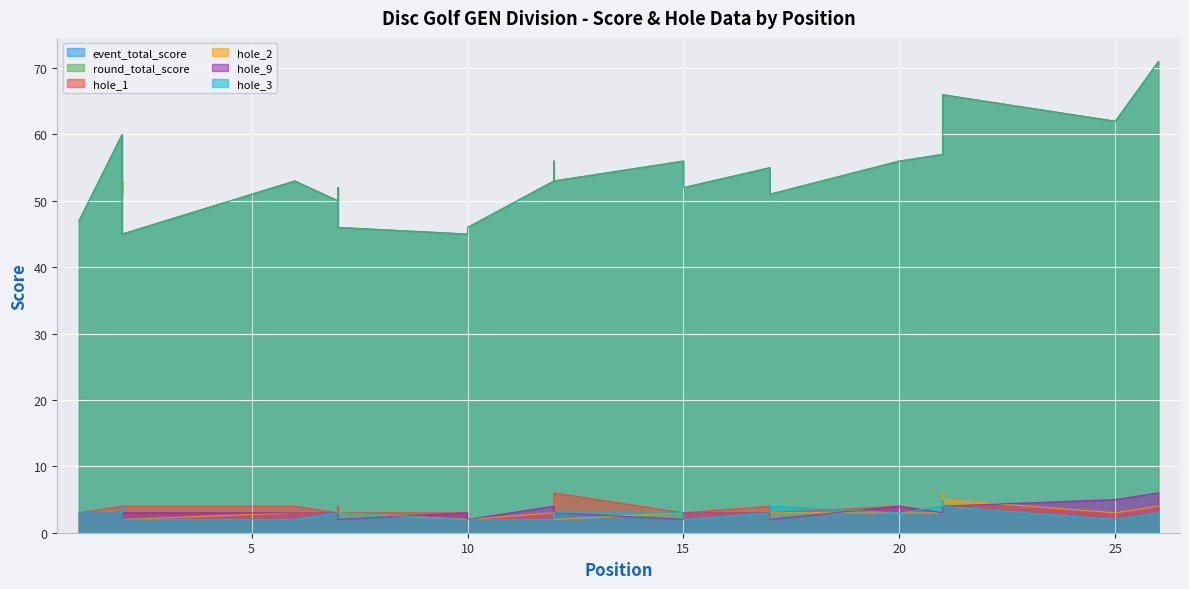

What are all the series names shown in the legend?

event_total_score, round_total_score, hole_1, hole_2, hole_9, hole_3